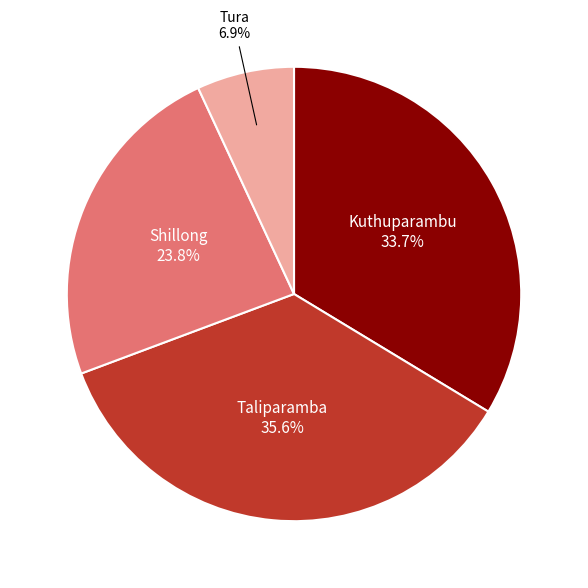

Does any single category account for the majority?

No